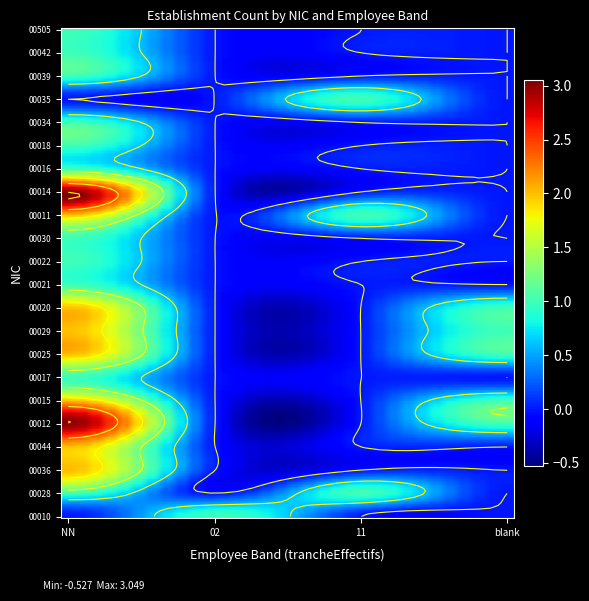

Count the 00018 values in the range 0 to 1.

4